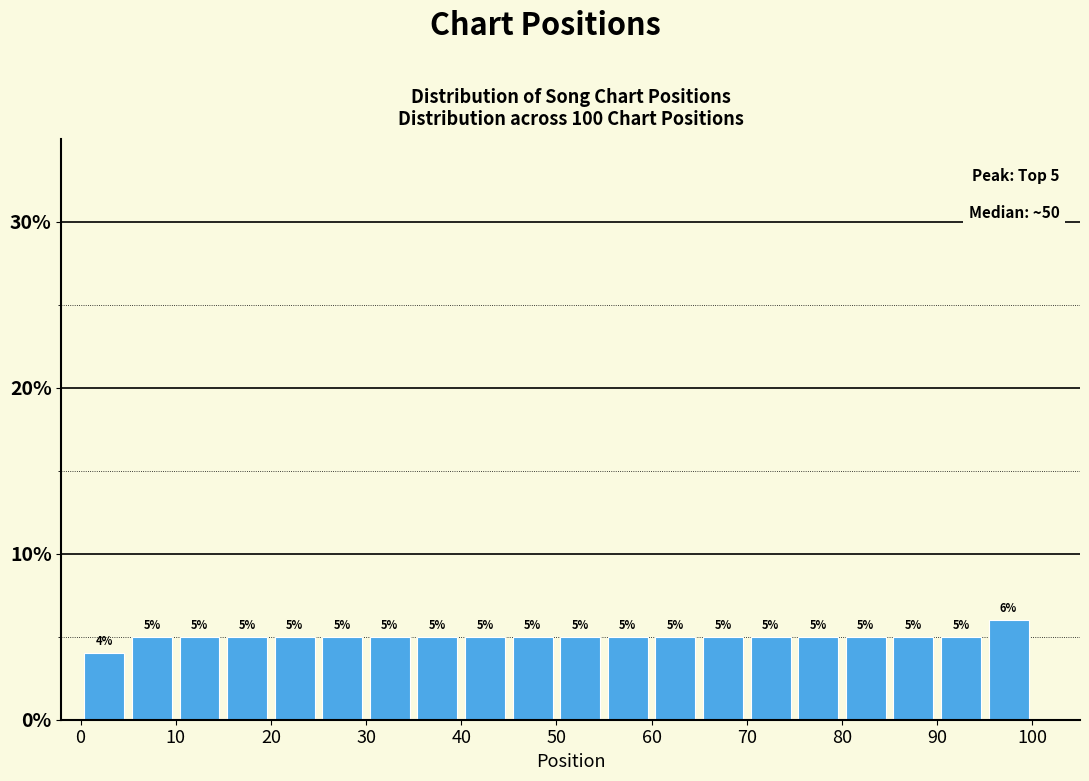

What is the height of the bar covering 55 to 60 on the x-axis?

5